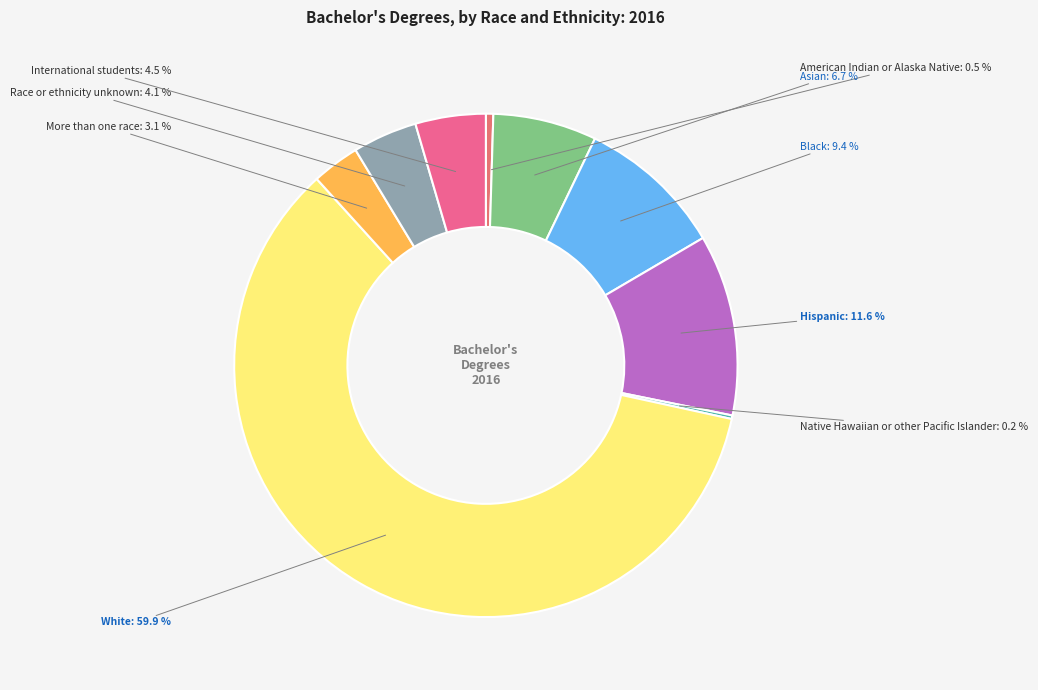

Which has a higher value, Race or ethnicity unknown or Asian?

Asian